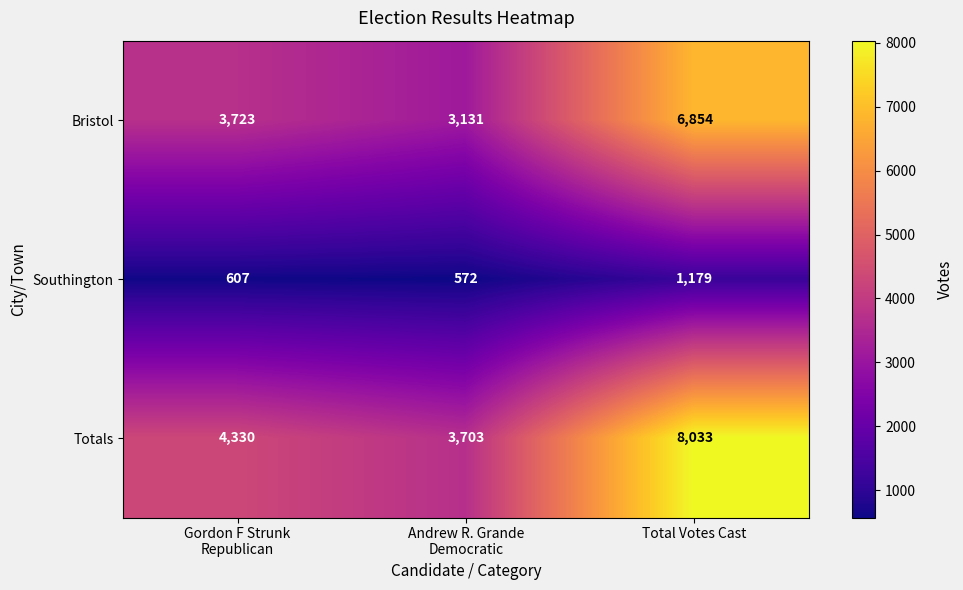

Reading right to left, list all the values displayed in this chart.

Bristol: 6854	3131	3723
Southington: 1179	572	607
Totals: 8033	3703	4330